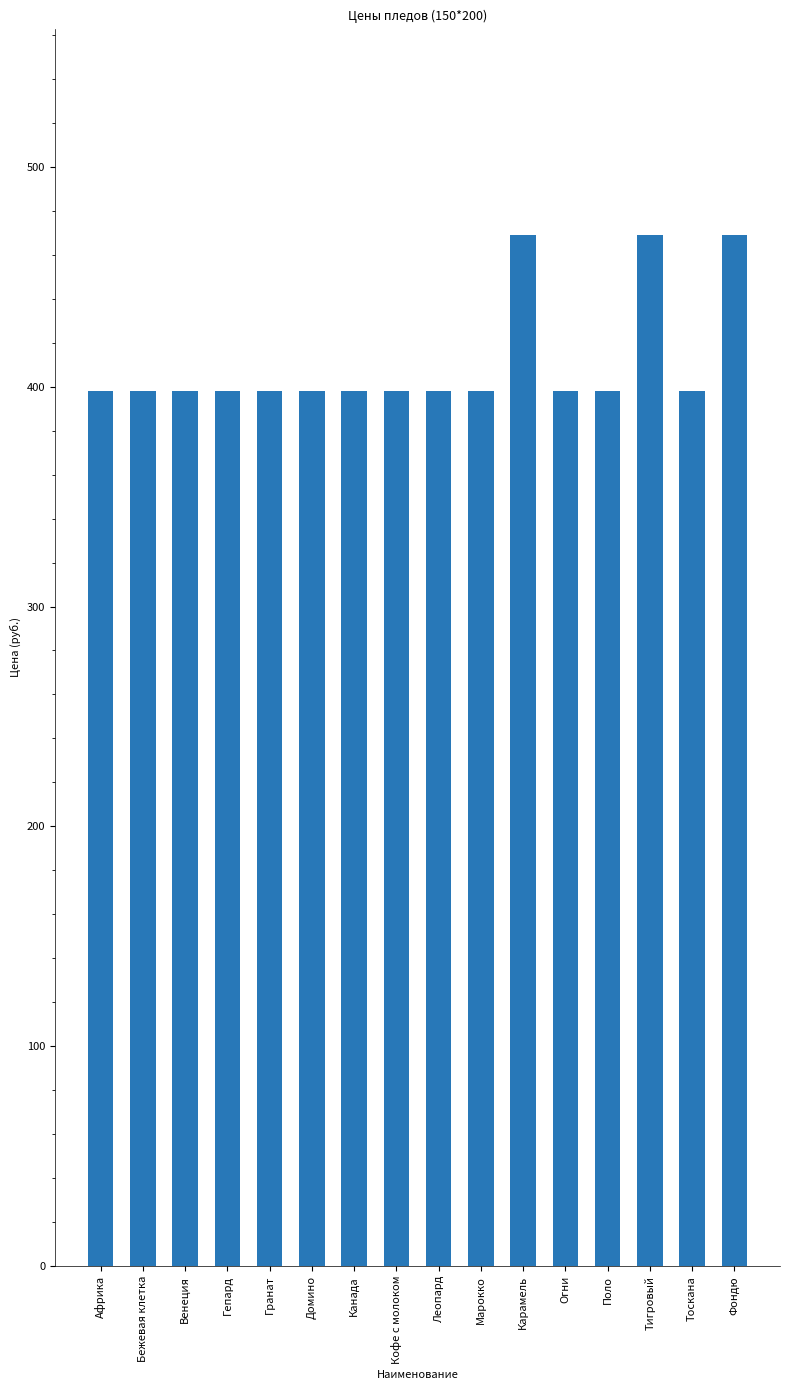

What is the change in value from Домино to Фондю?

+71